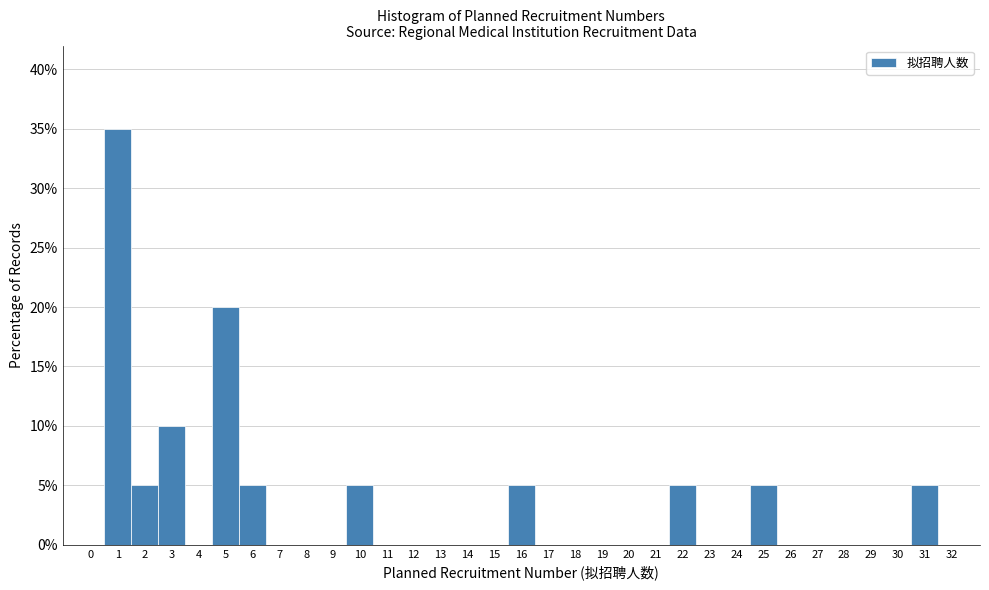

Over which range of the x-axis is the bar tallest?

0.5 to 1.5